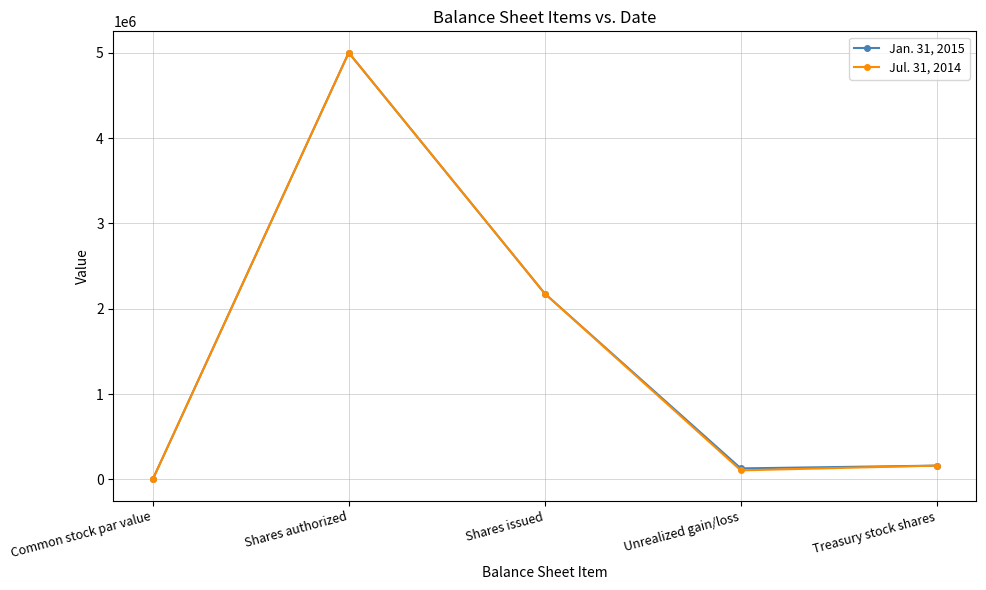

True or false: Jan. 31, 2015 has a value of 3163813 at Shares issued.

False